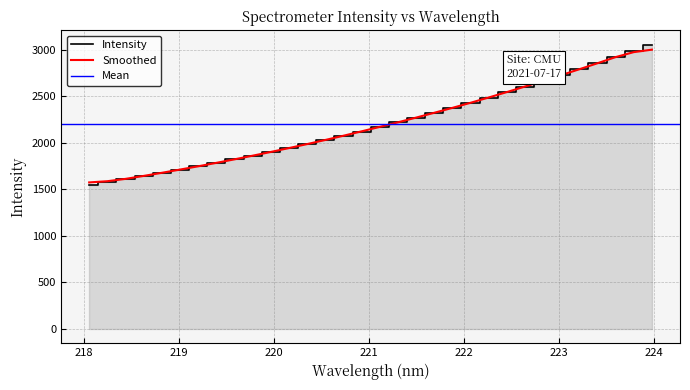

What is the difference between the second highest and second lowest values?

1405.6